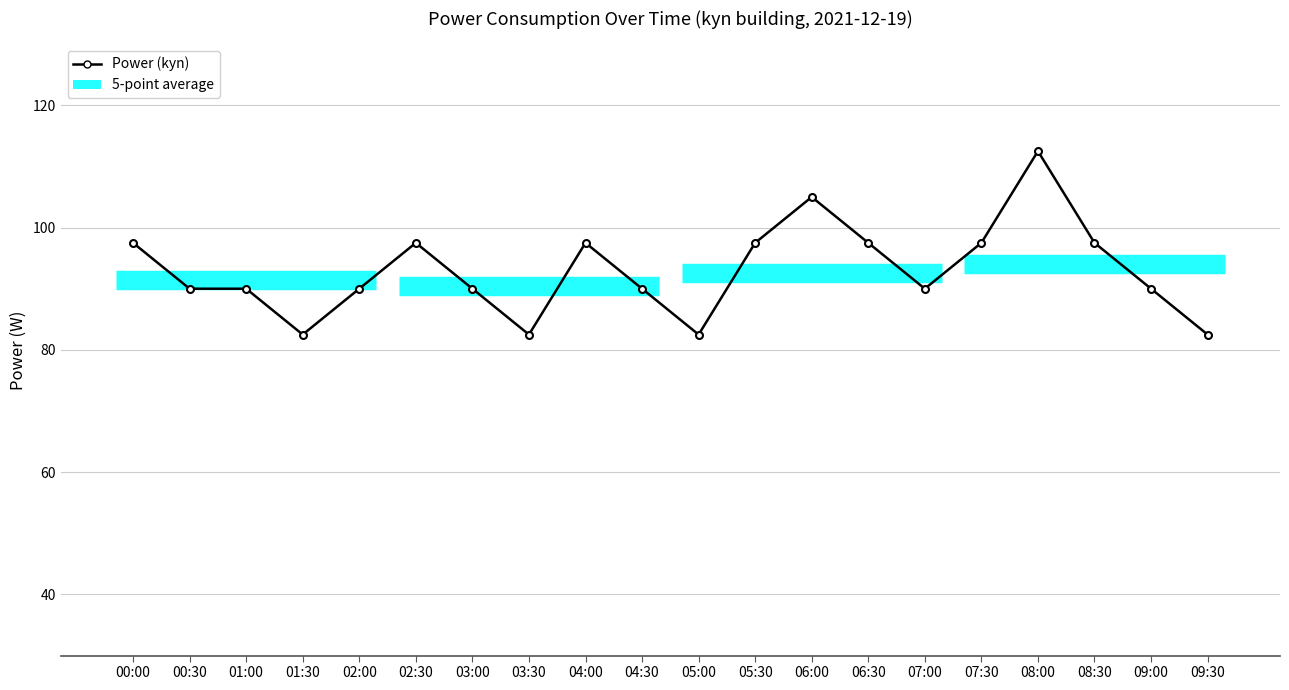

Reading left to right, extract all data points from this chart.

00:00=97.5	00:30=90.0	01:00=90.0	01:30=82.5	02:00=90.0	02:30=97.5	03:00=90.0	03:30=82.5	04:00=97.5	04:30=90.0	05:00=82.5	05:30=97.5	06:00=105.0	06:30=97.5	07:00=90.0	07:30=97.5	08:00=112.5	08:30=97.5	09:00=90.0	09:30=82.5